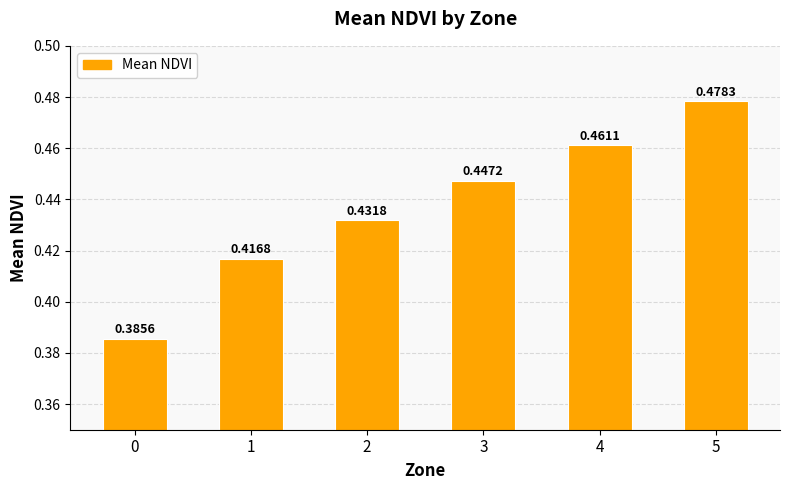

What is the sum of all values?

2.6